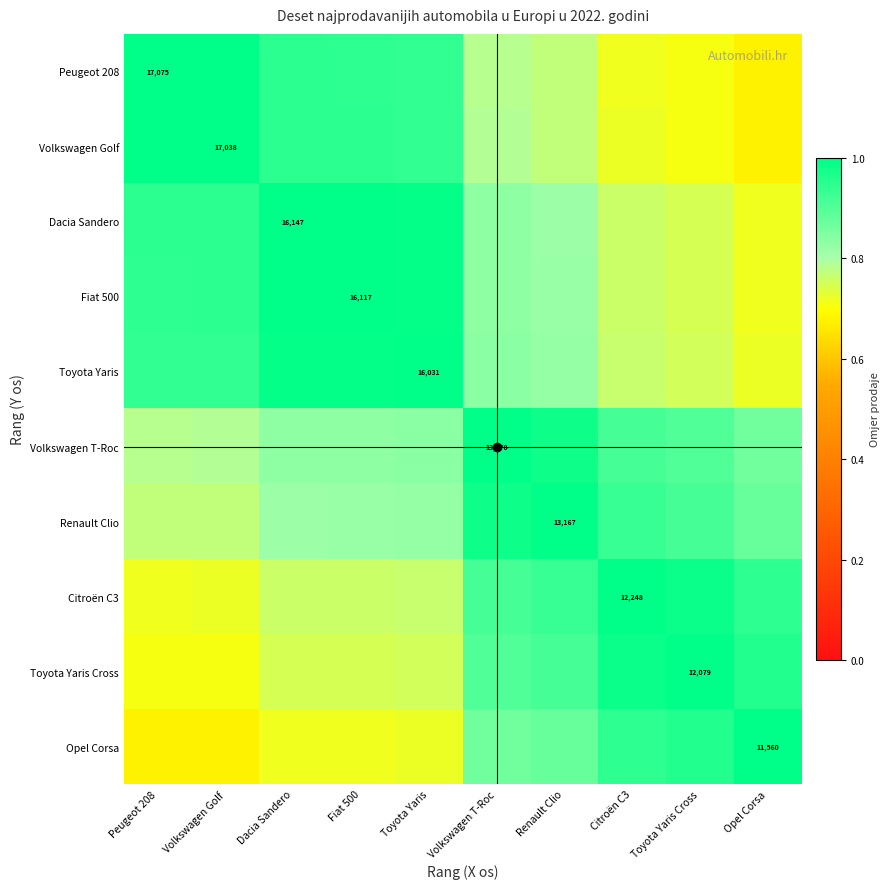

Between Fiat 500 and Toyota Yaris, which is larger?

Fiat 500